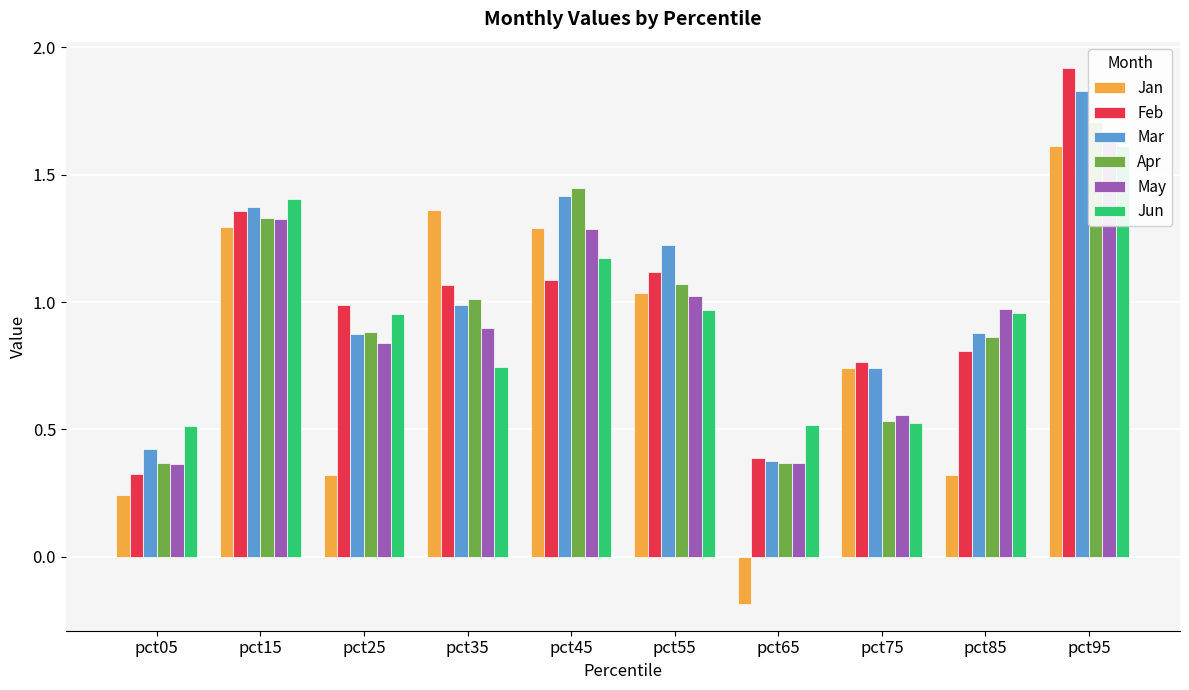

True or false: Jan has a value of -0.0 at pct65.

False